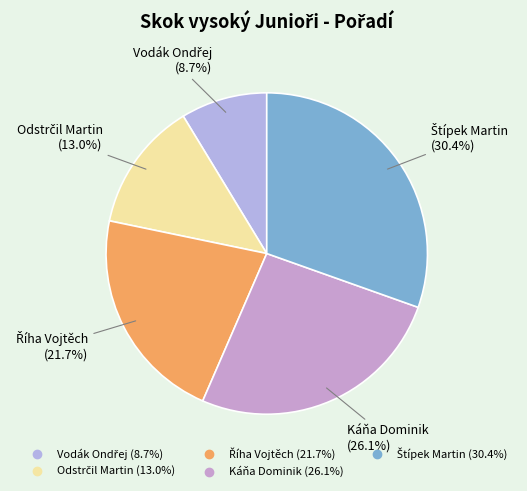

Is there any slice that represents more than half of the pie?

No